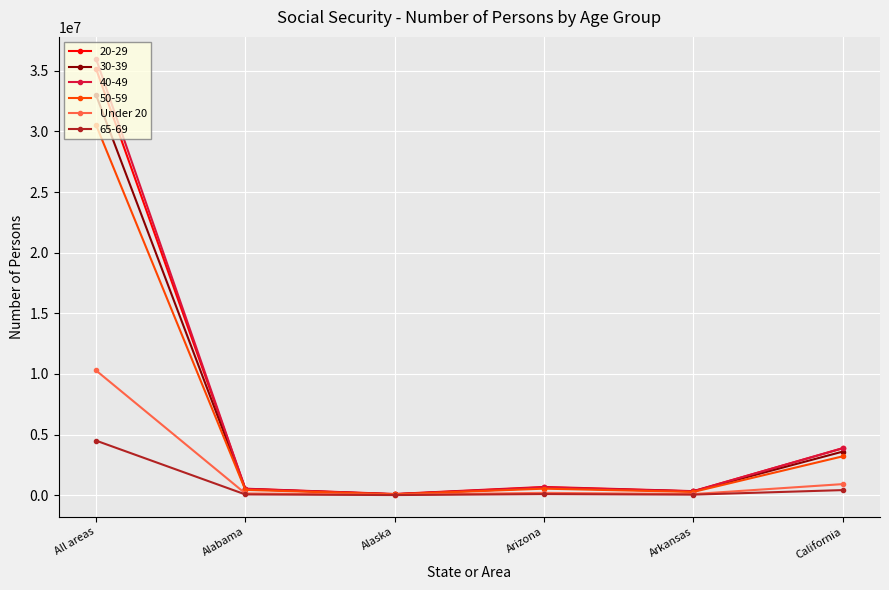

The value of 20-29 at All areas is 55720894. True or false?

False